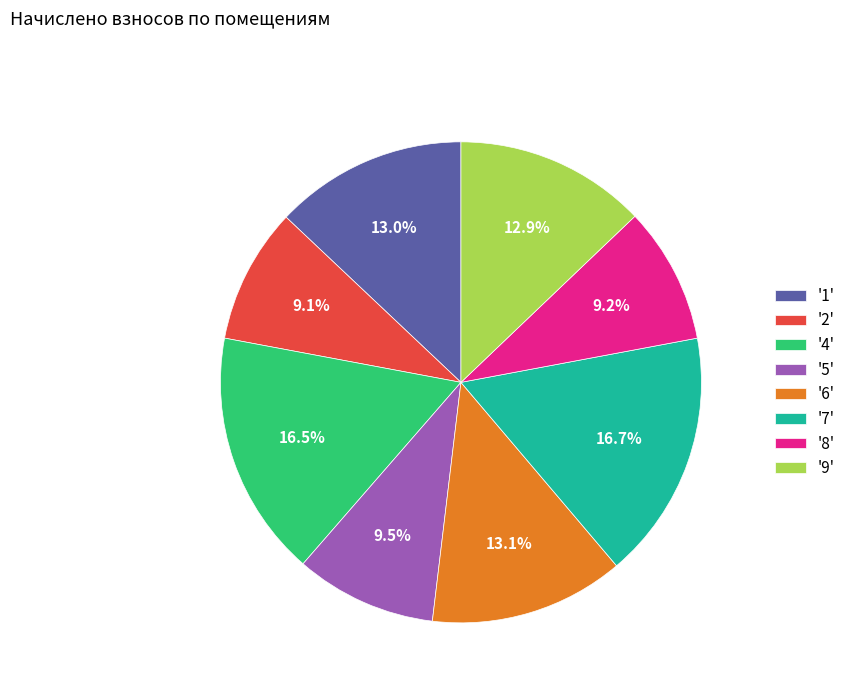

Count the number of slices in the pie.

8